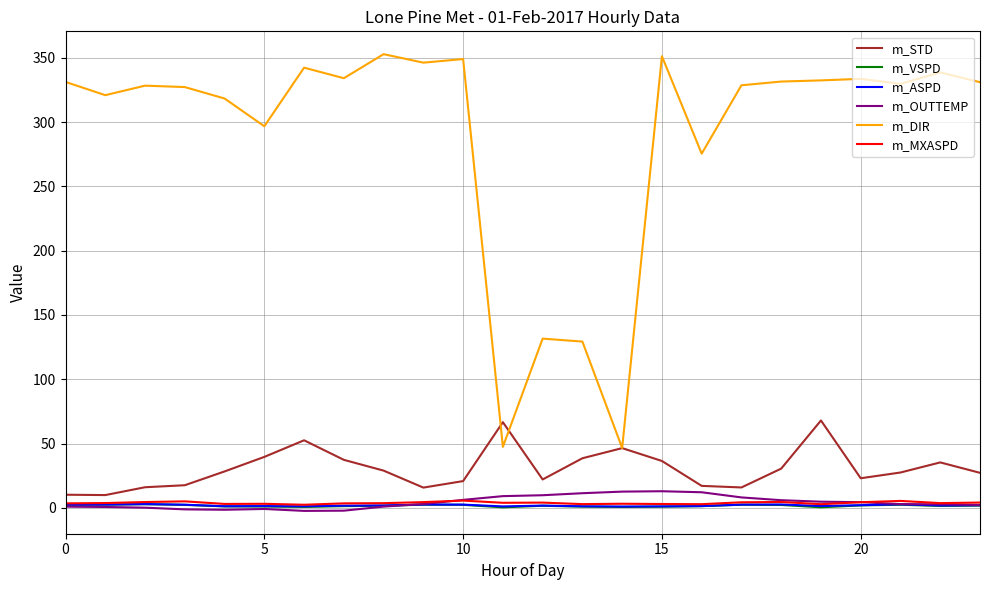

Which series has the largest range (max minus min)?

m_DIR